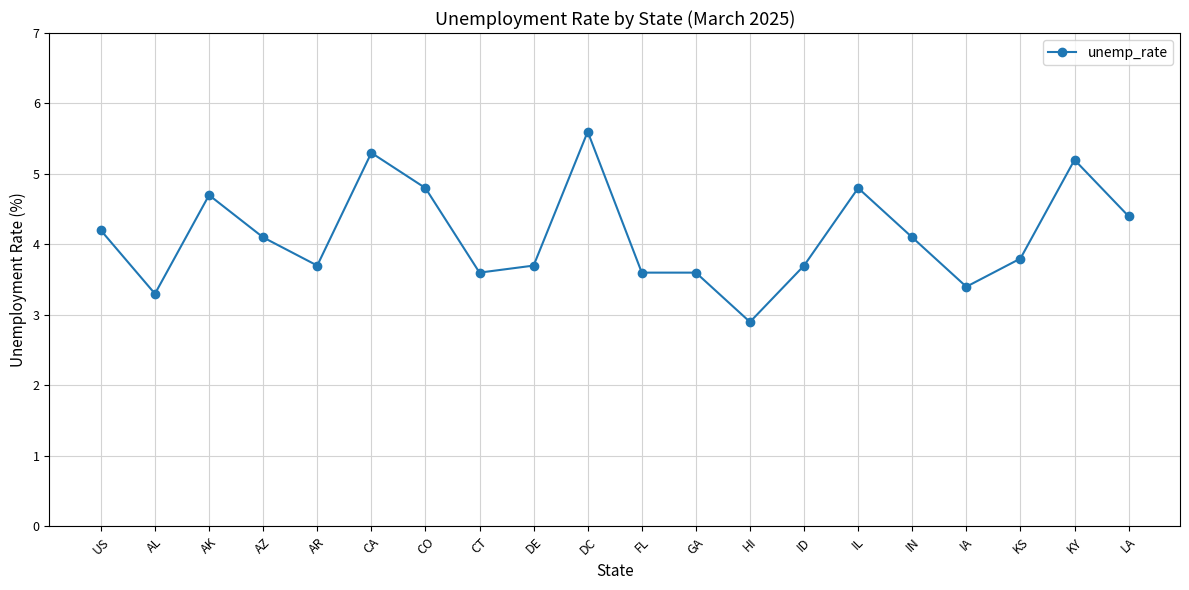

Where does the data first go above 4?

US